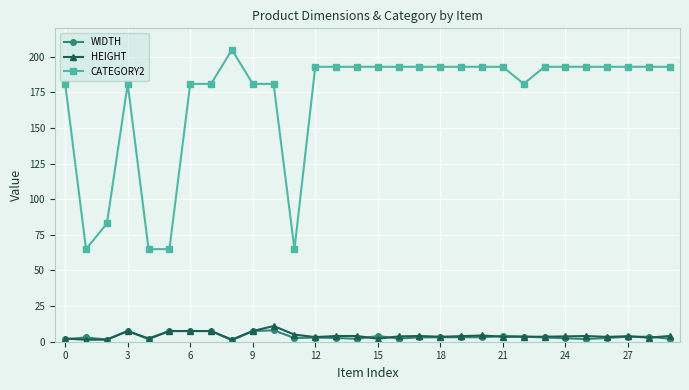

What is the greatest value displayed?

205.0